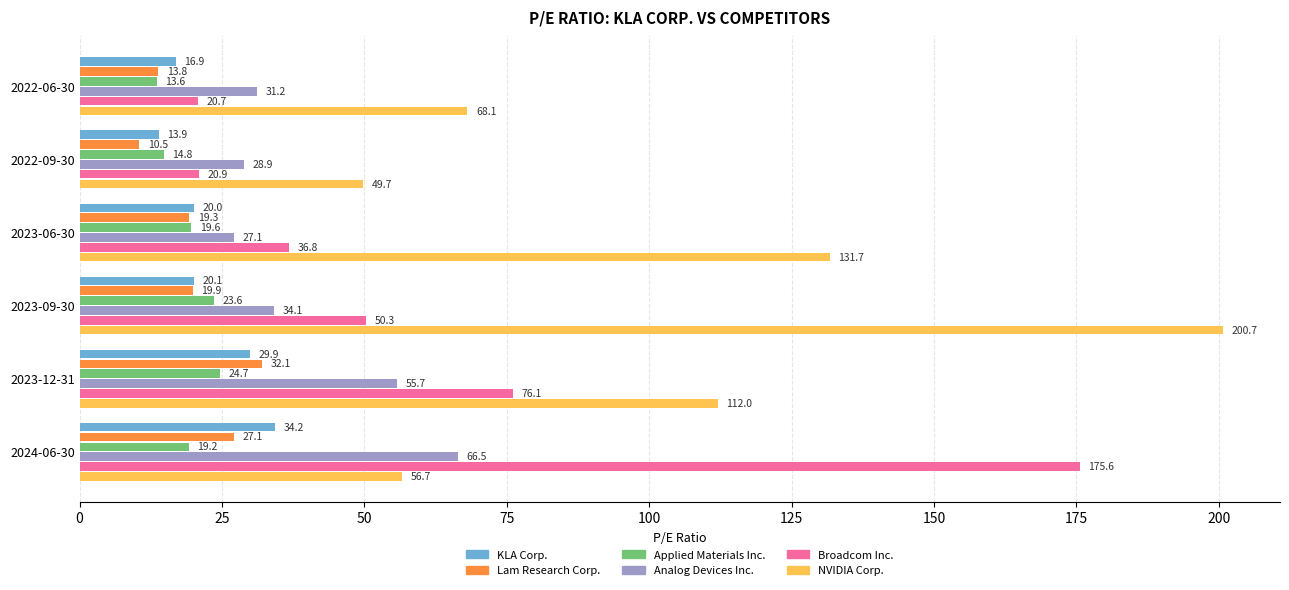

What is the sum of the Analog Devices Inc. values at 2024-06-30 and 2022-06-30?

97.7